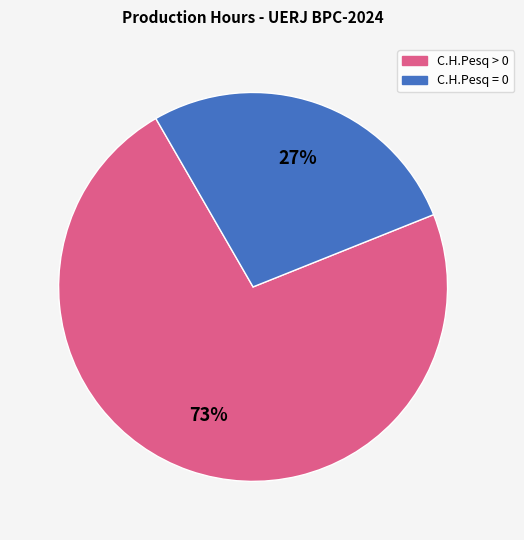

How many segments does this pie chart have?

2